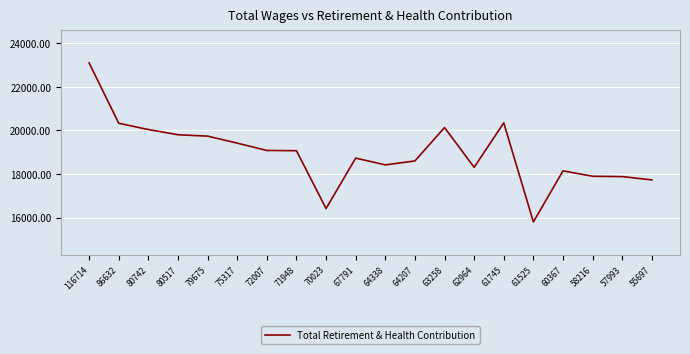

Which category has the highest value across all series?

116714